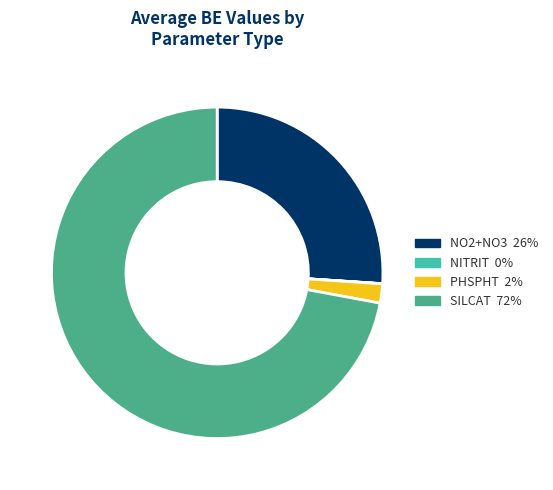

Is NO2+NO3 the majority of the pie?

No